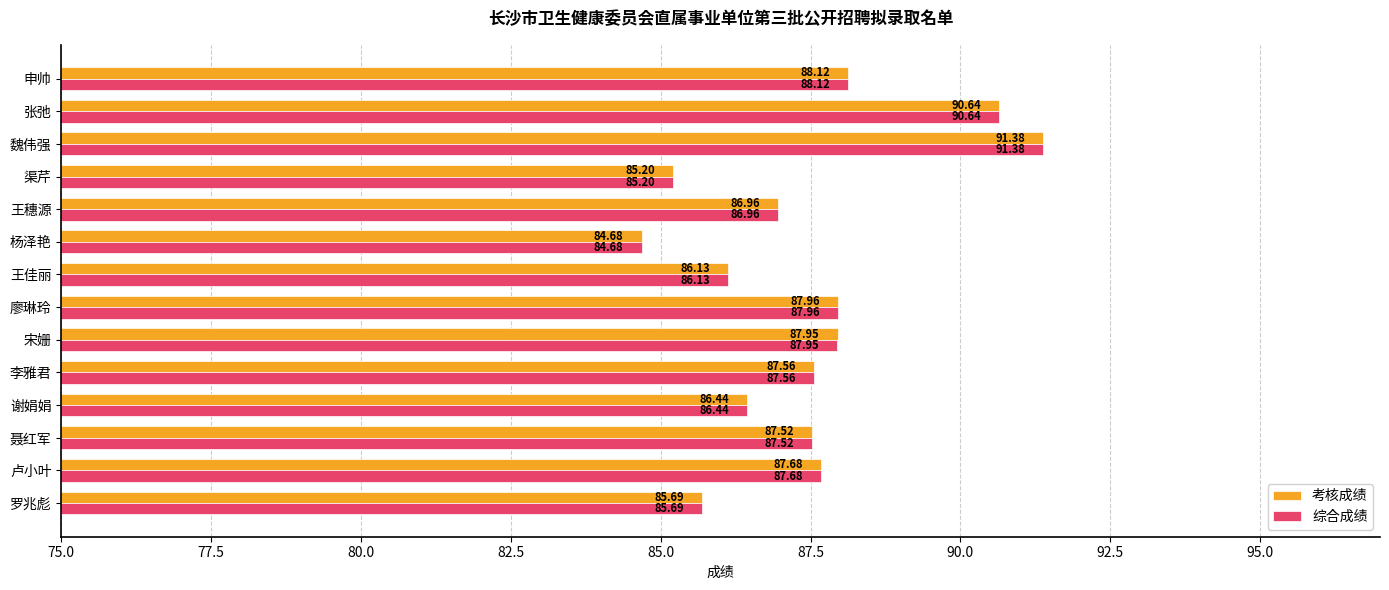

How many distinct data groups are displayed?

2